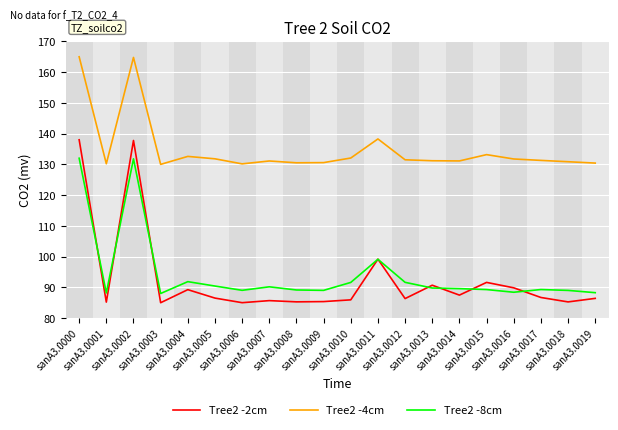

True or false: Tree2 -8cm and Tree2 -4cm intersect in this chart.

False